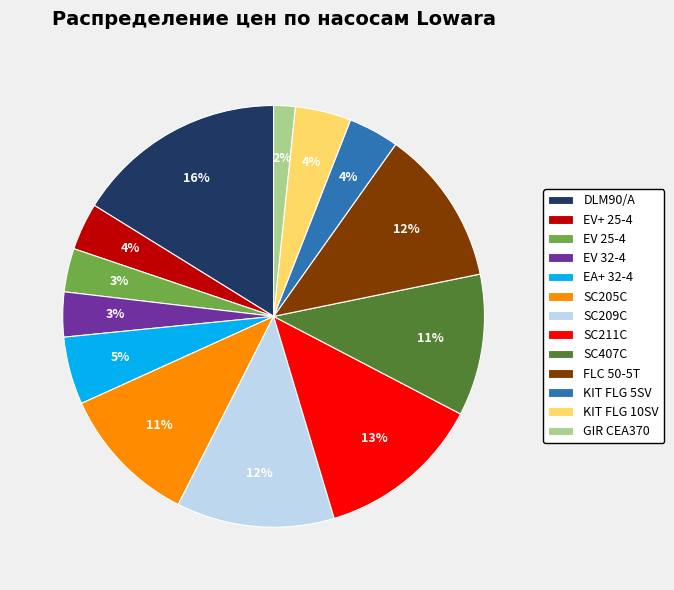

Is EA+ 32-4 the majority of the pie?

No